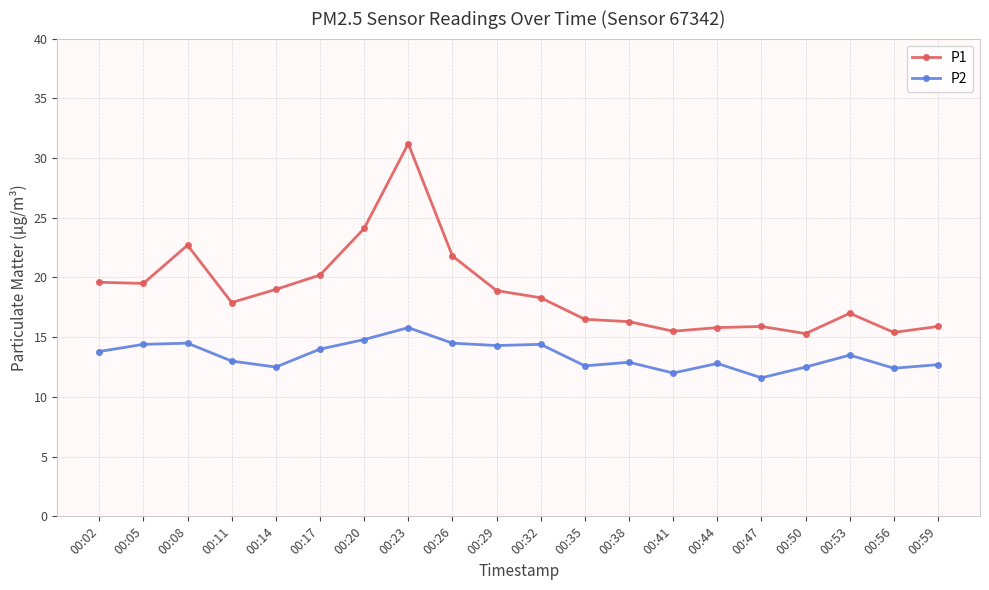

Rank the series by their maximum value, from highest to lowest.

P1, P2